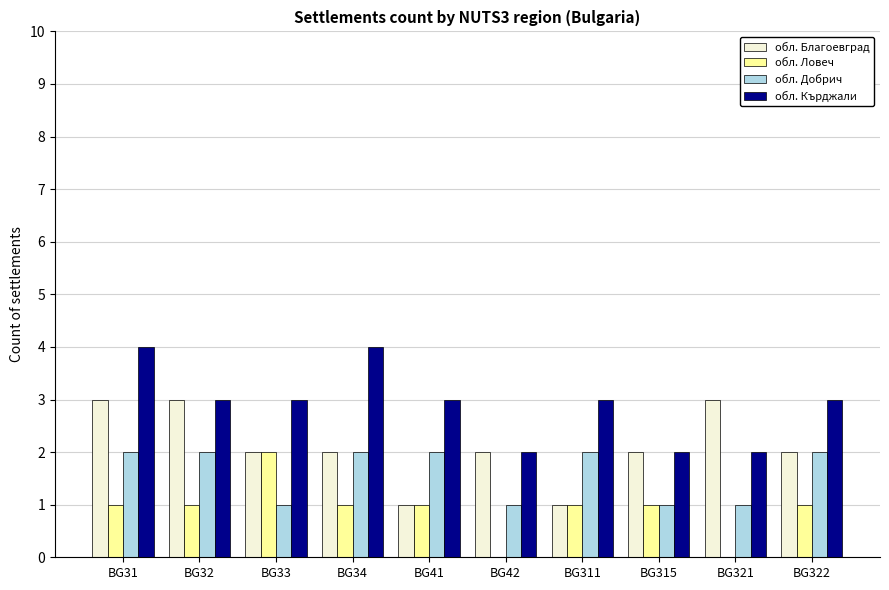

Is it true that обл. Благоевград equals 3 at BG33?

False